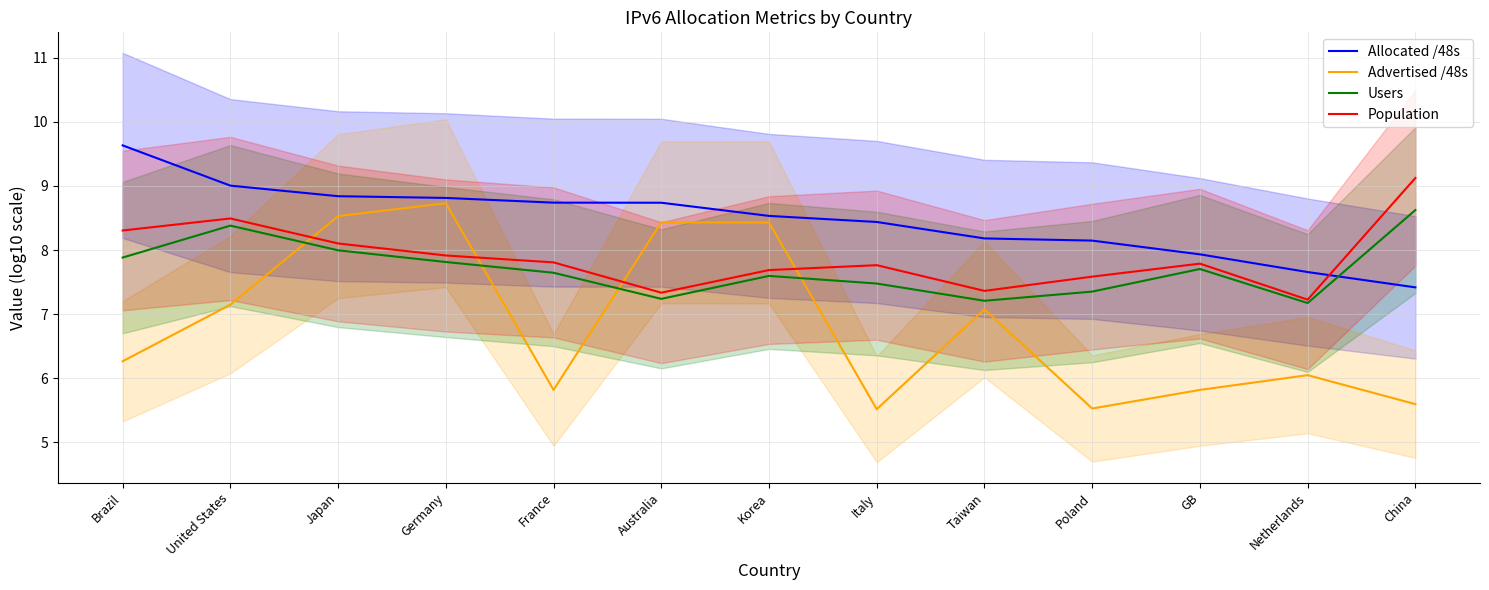

True or false: Users and Population cross at least once.

False